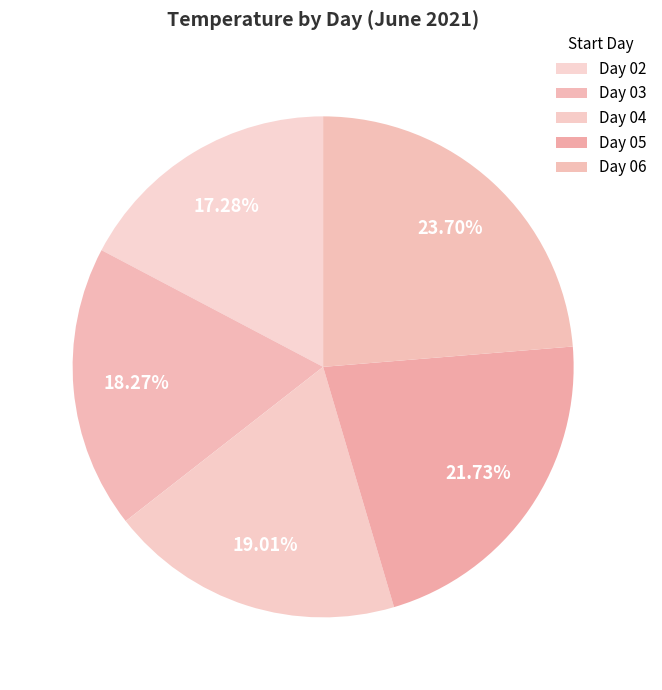

To the nearest percent, what is the difference between the largest and smallest slice percentages?

6%